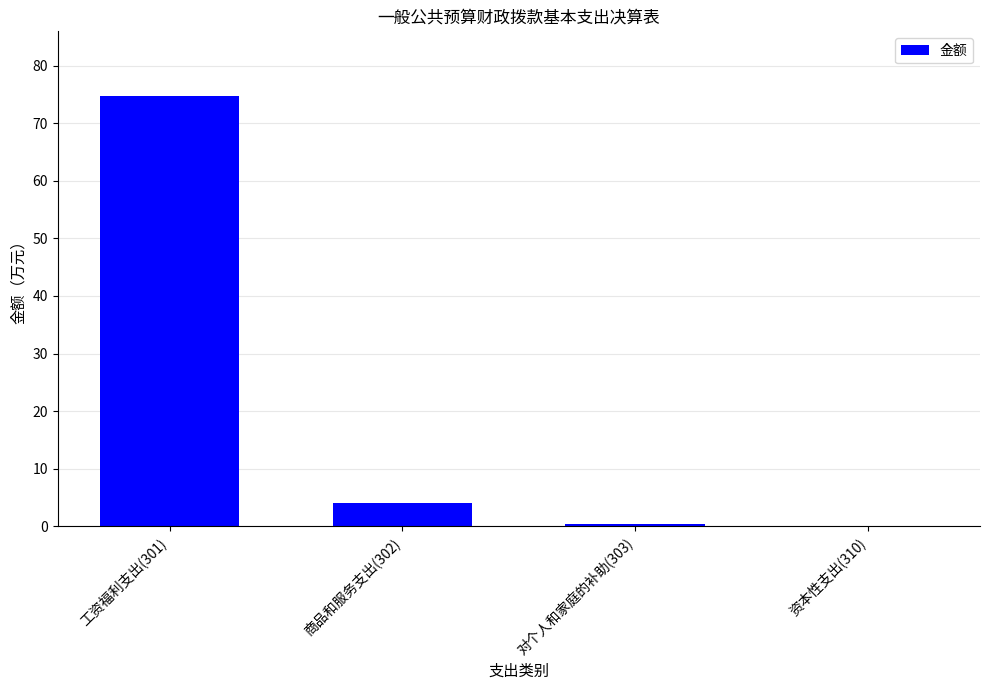

Where is the data nearest to the value 37?

商品和服务支出(302)